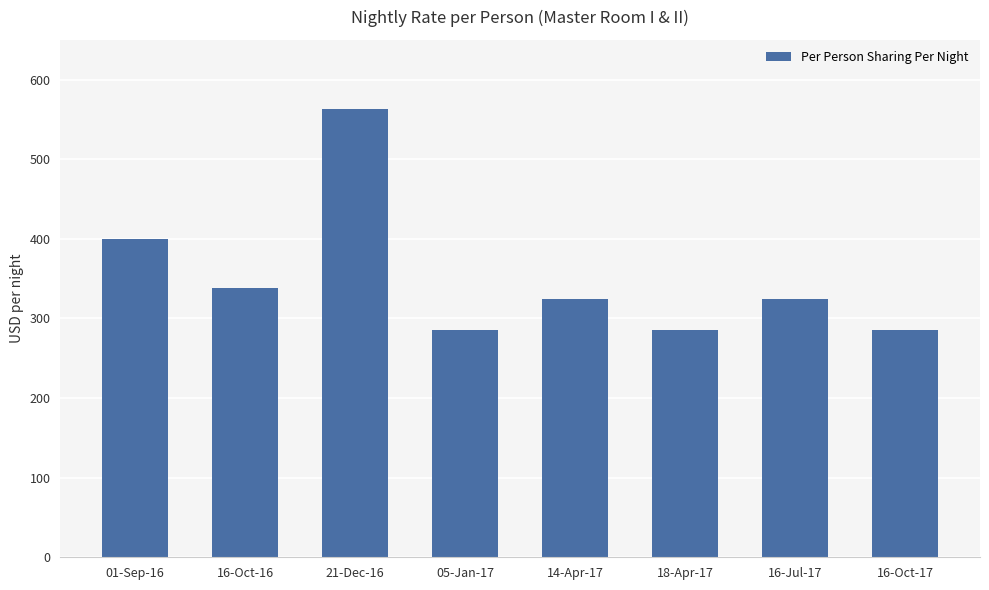

Where does the data first go above 324?

01-Sep-16